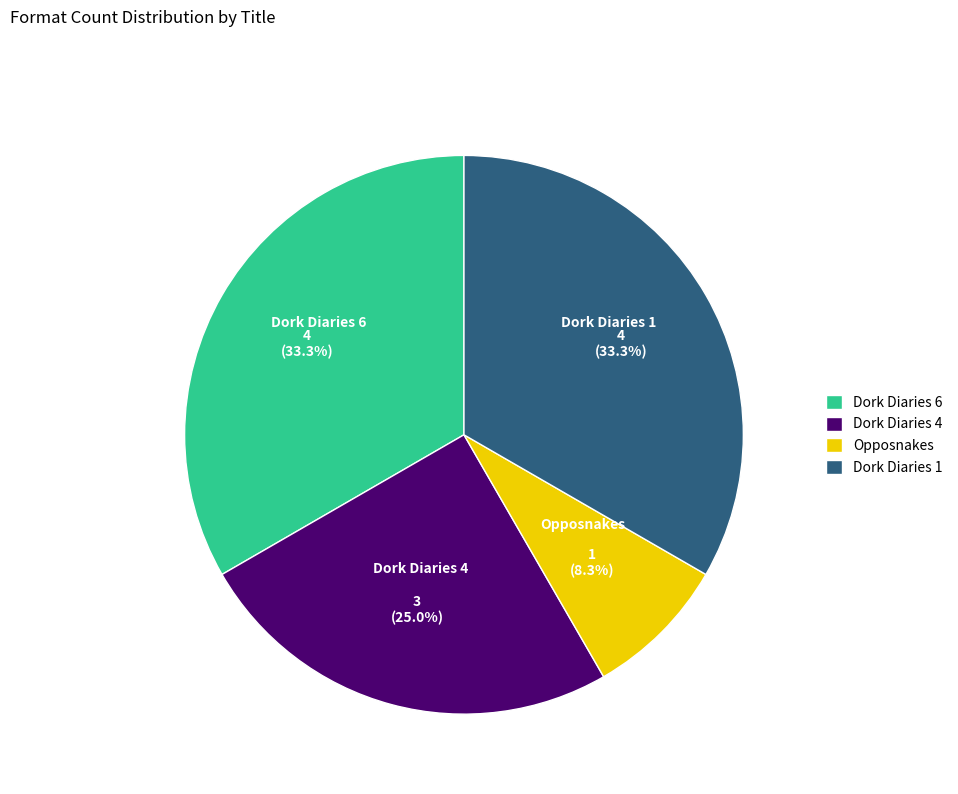

Which has a higher value, Dork Diaries 6 or Opposnakes?

Dork Diaries 6